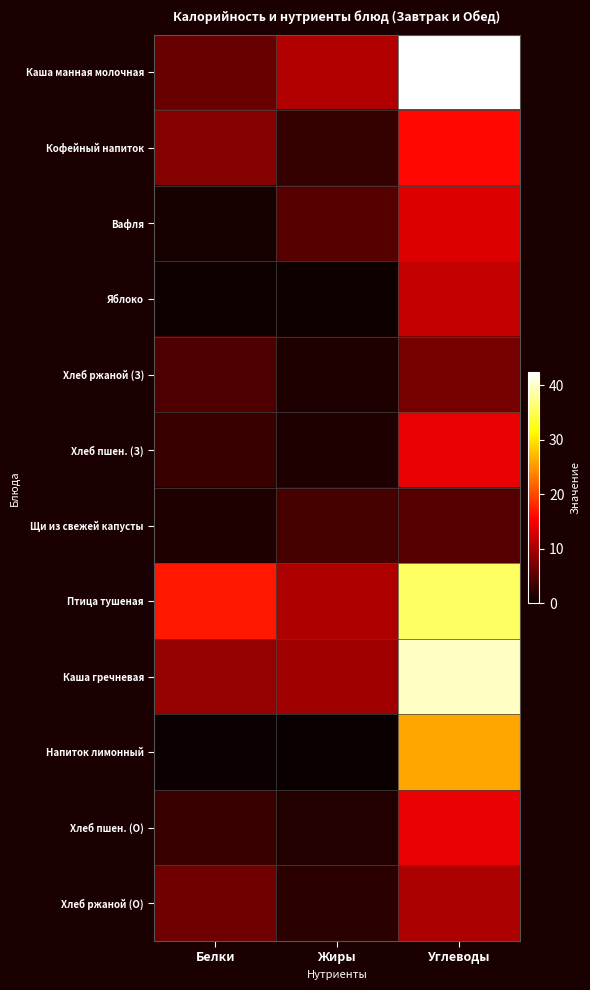

Which has a higher value, Углеводы or Жиры?

Углеводы